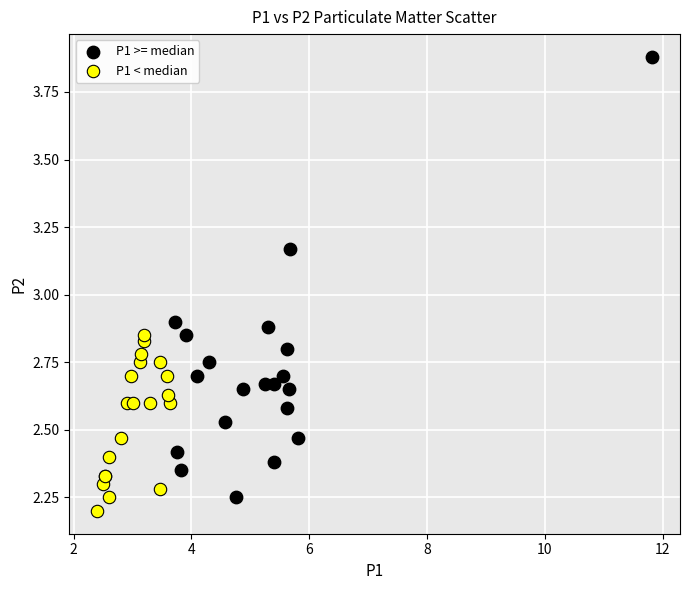

What are all the series names shown in the legend?

P1 >= median, P1 < median